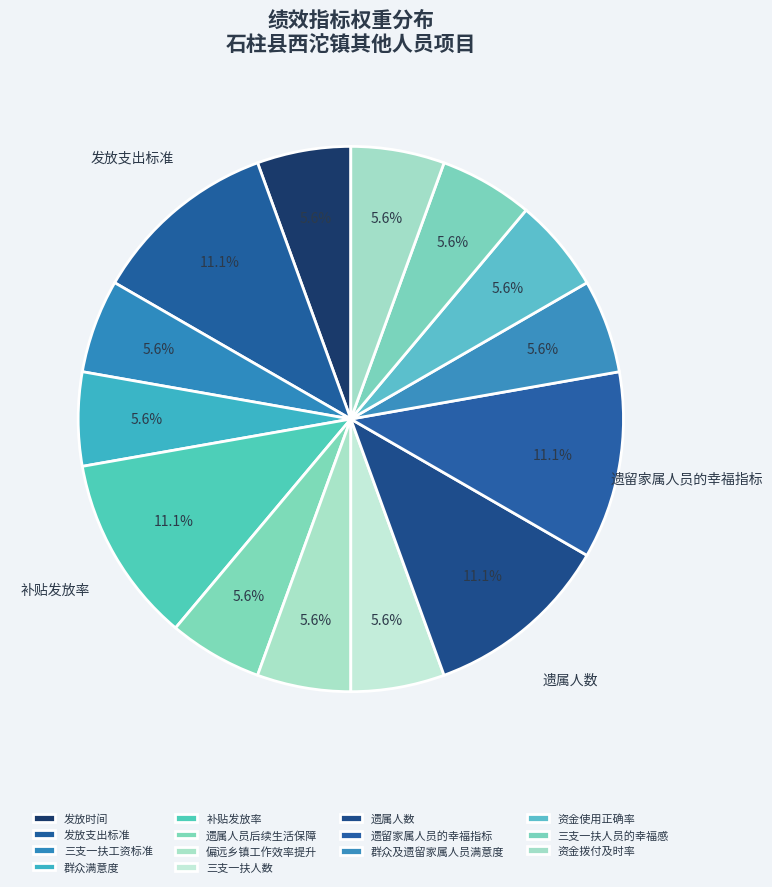

How many slices are in this pie chart?

14